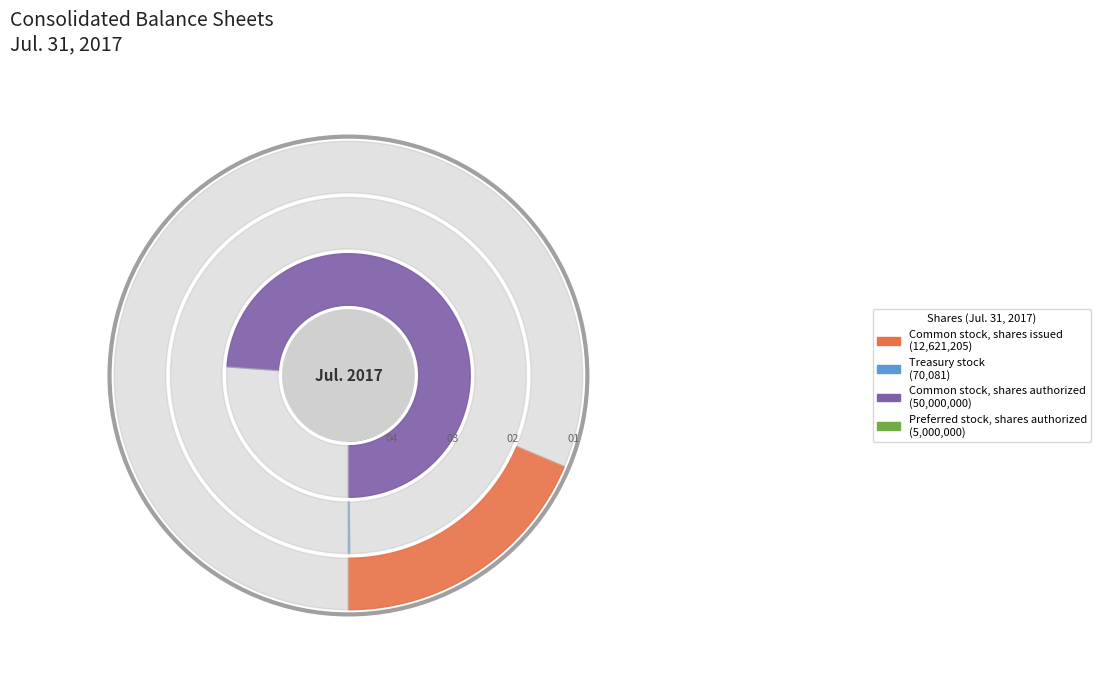

Is it true that Common stock, shares issued is 9% of the pie?

False